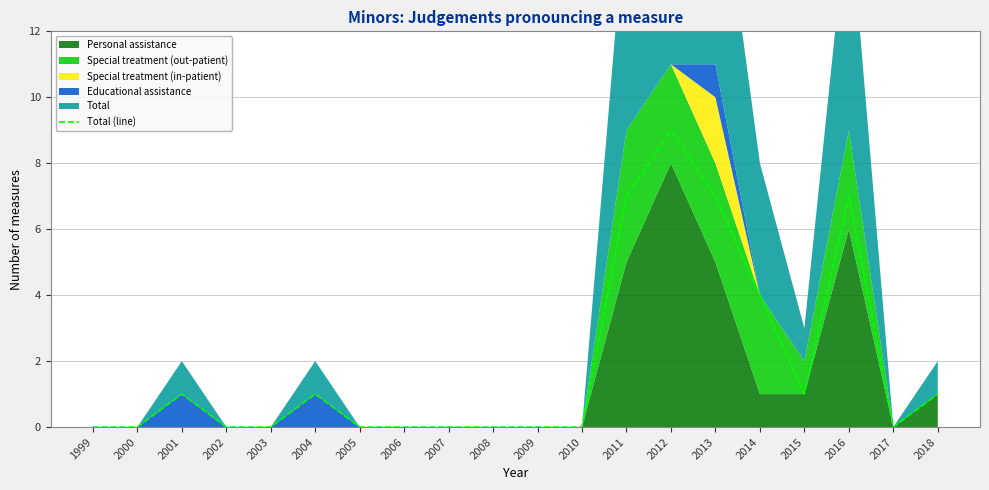

What is the value of the 14th point from the left?

9